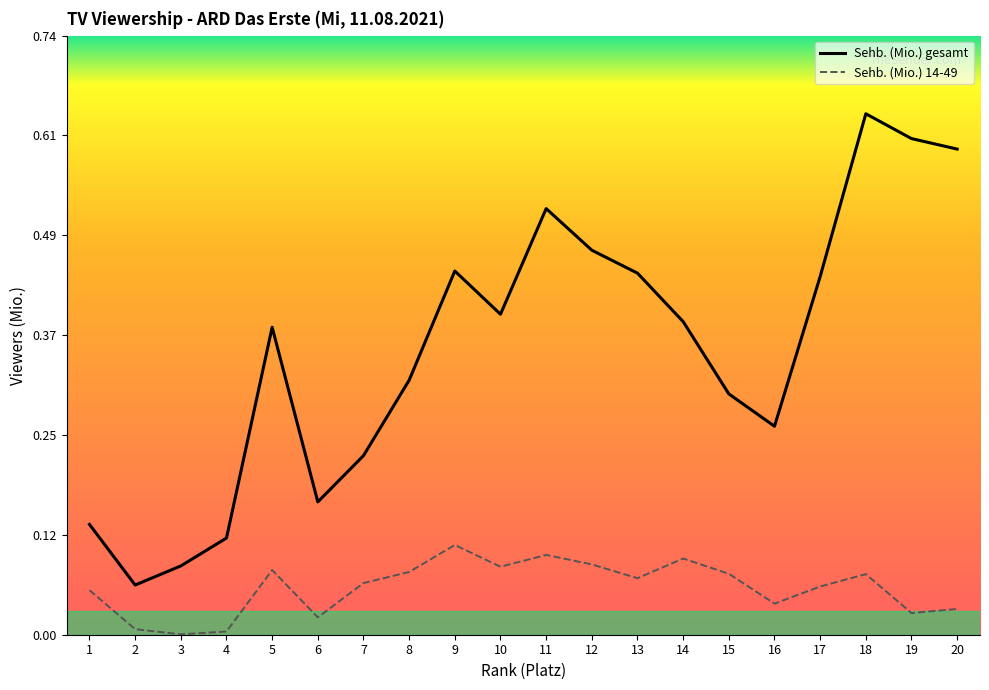

Which series has the largest total across all categories?

Sehb. (Mio.) gesamt